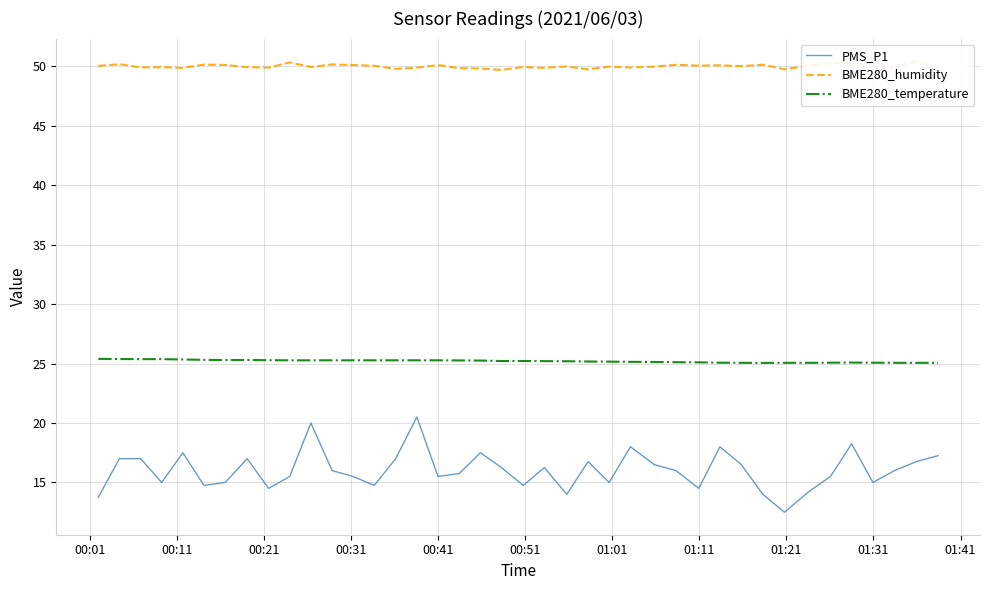

What is the highest value of the BME280_temperature series?

25.4